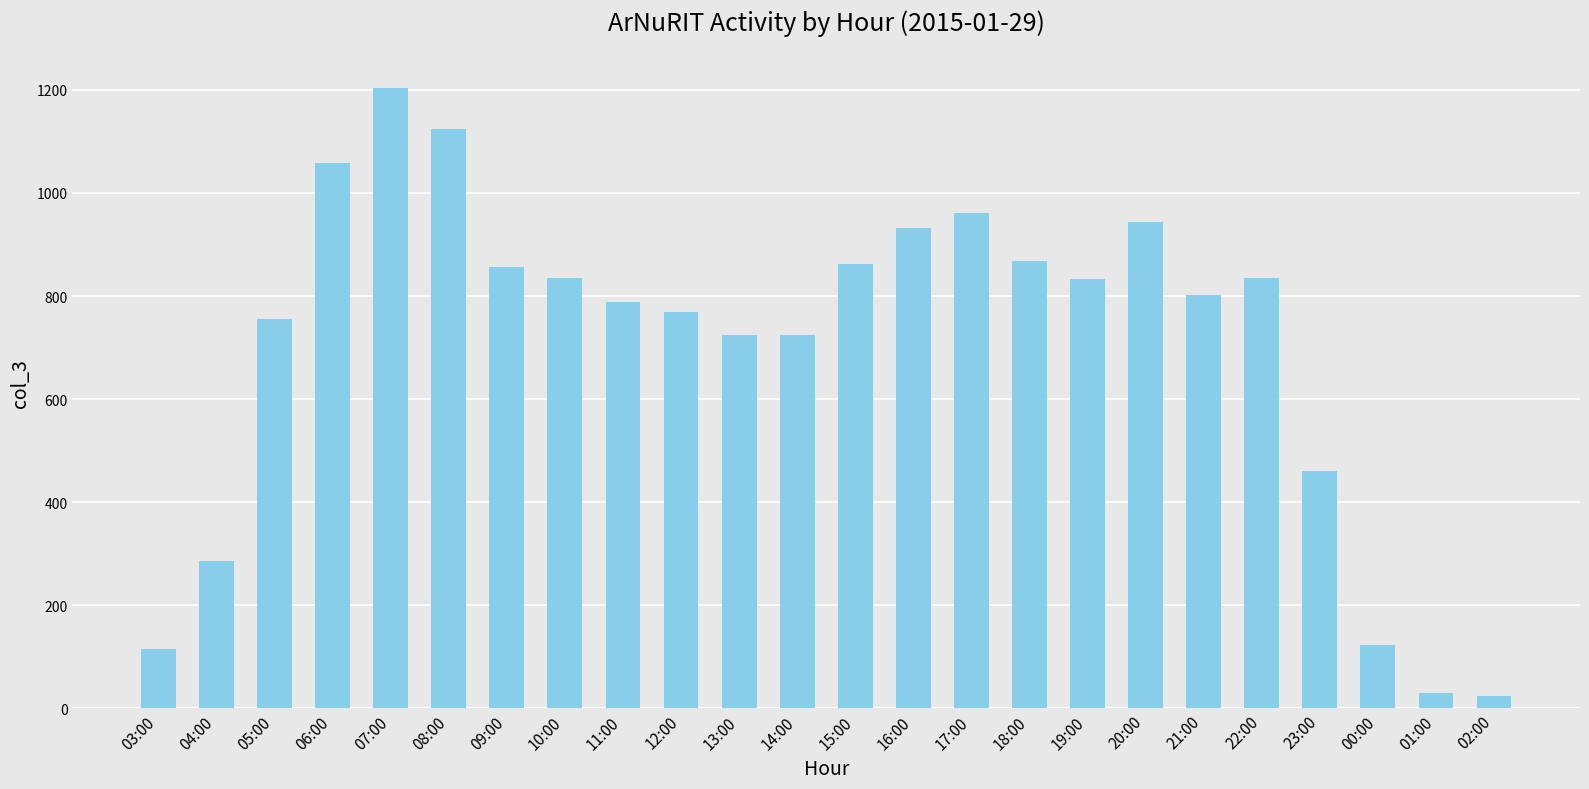

What is the smallest value displayed?

25